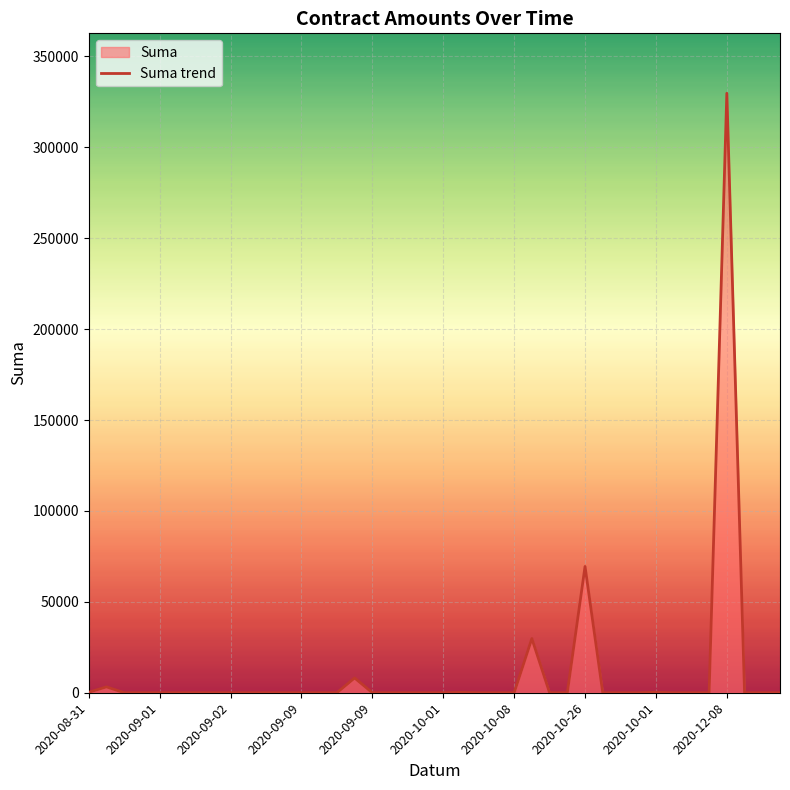

Is it true that the value at 2020-09-02 is 0.0?

True